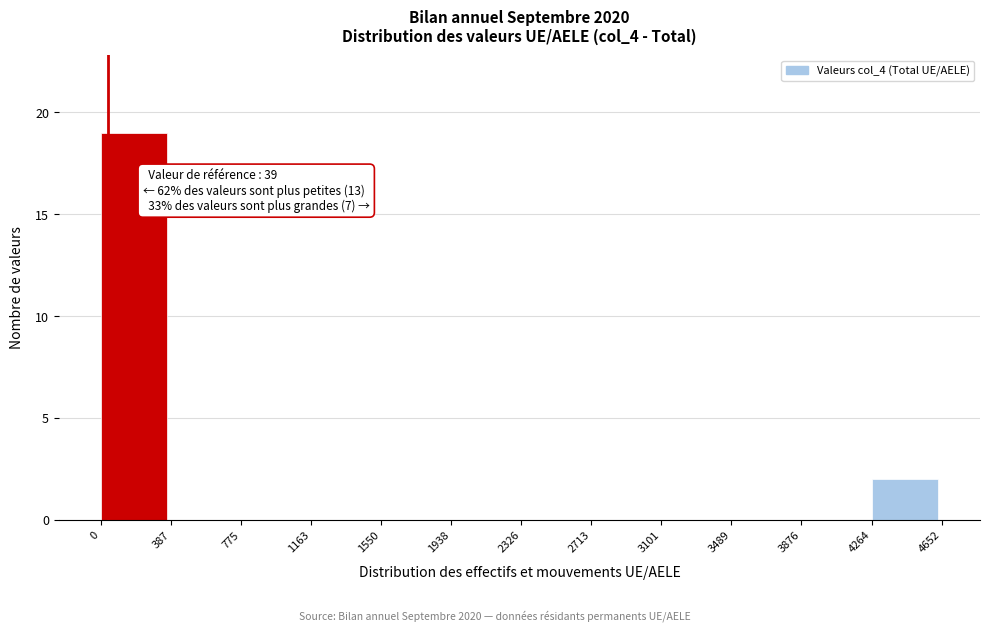

Which range on the x-axis has the tallest bar?

0 to 387